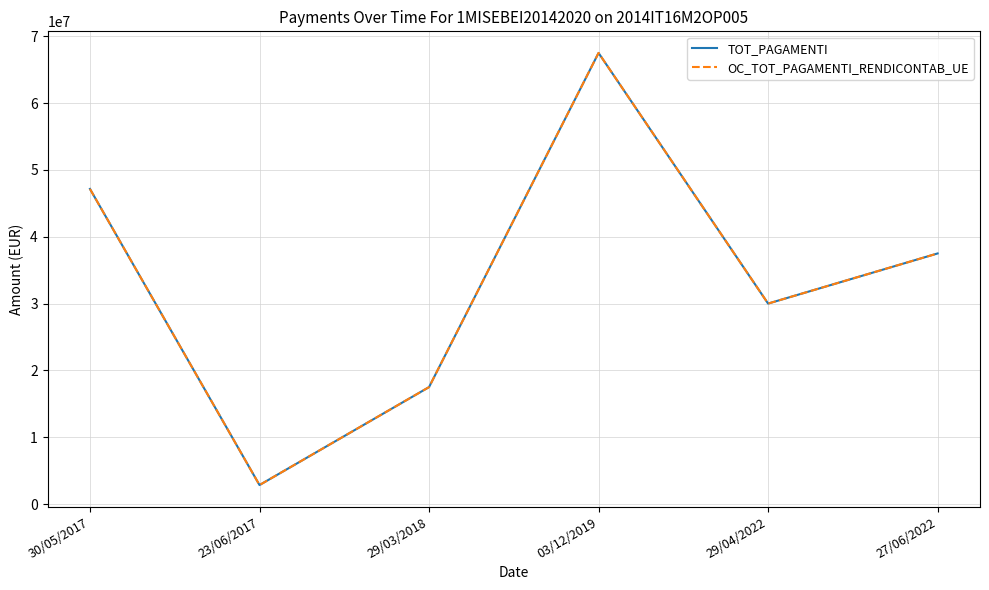

At how many categories does at least one series exceed 2884876?

5